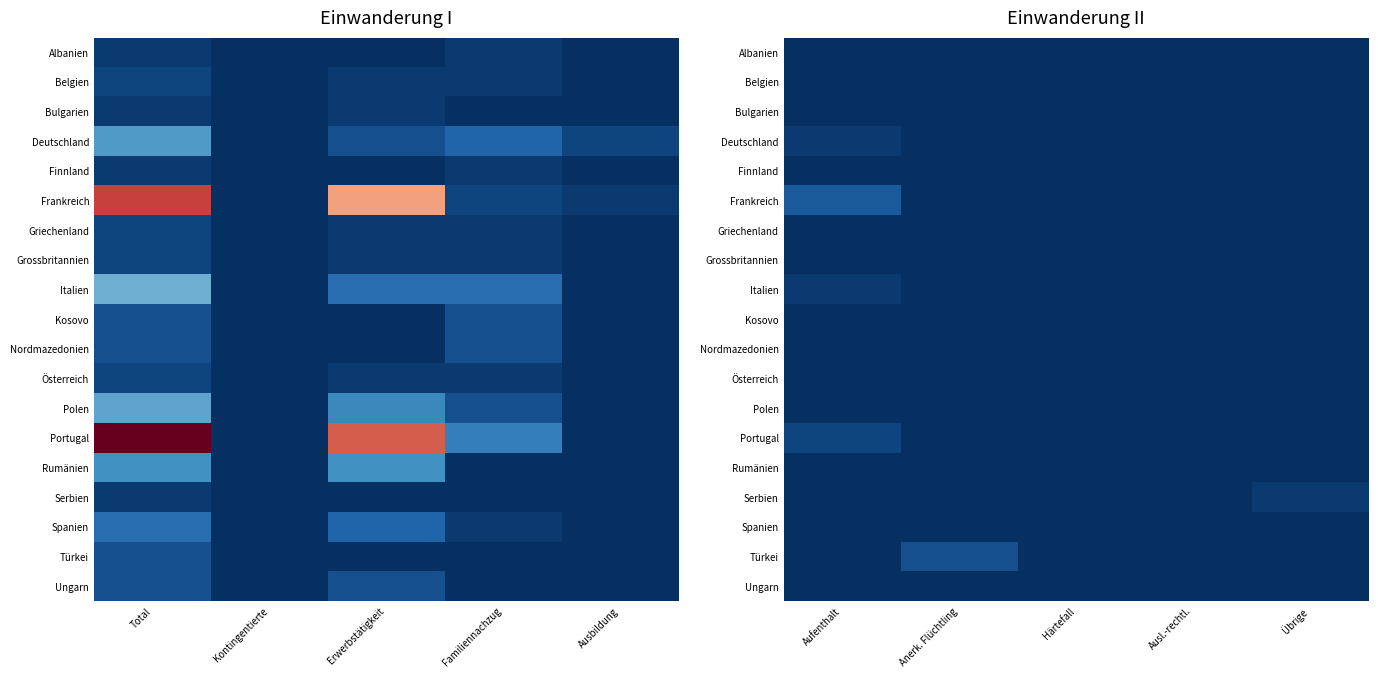

At which label is Grossbritannien closest to 0?

Aufenthalt